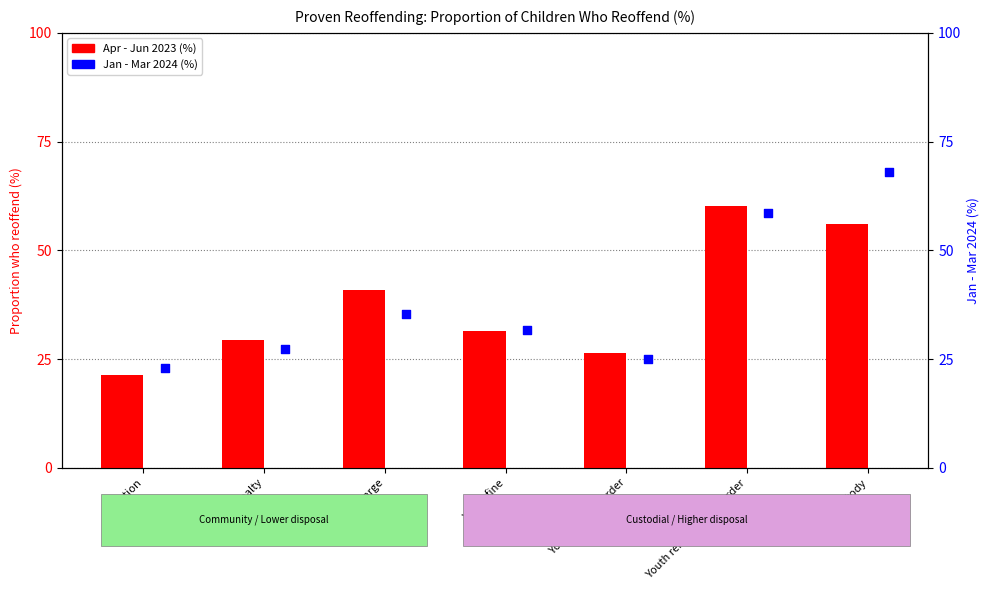

Which series reaches the maximum Y coordinate?

Jan - Mar 2024